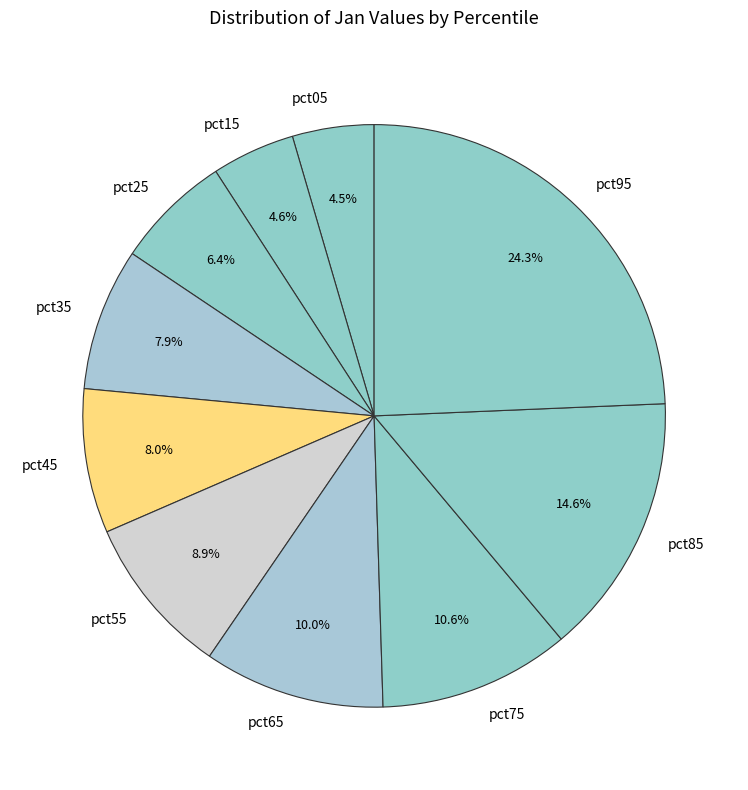

Is the sum of pct05 and pct15 greater than half?

No